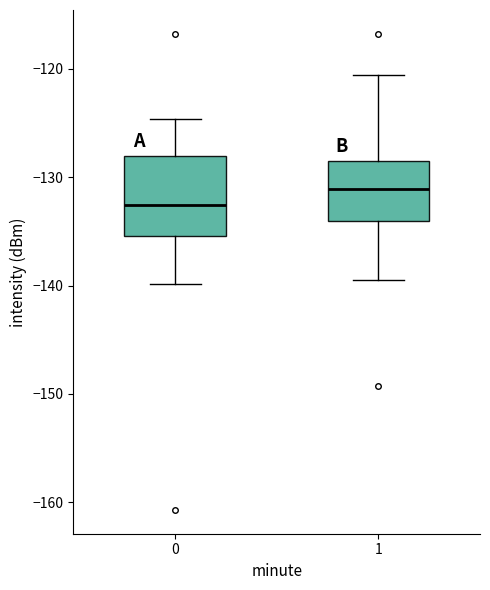

Where does the upper whisker of the box at x = 1 end on the y-axis? The values are not printed on the chart, so give them approximately, as read against the axis.

-121